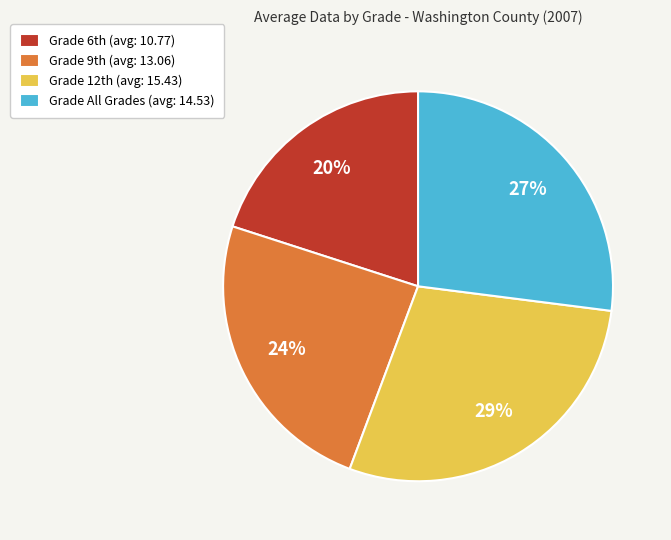

How many segments does this pie chart have?

4